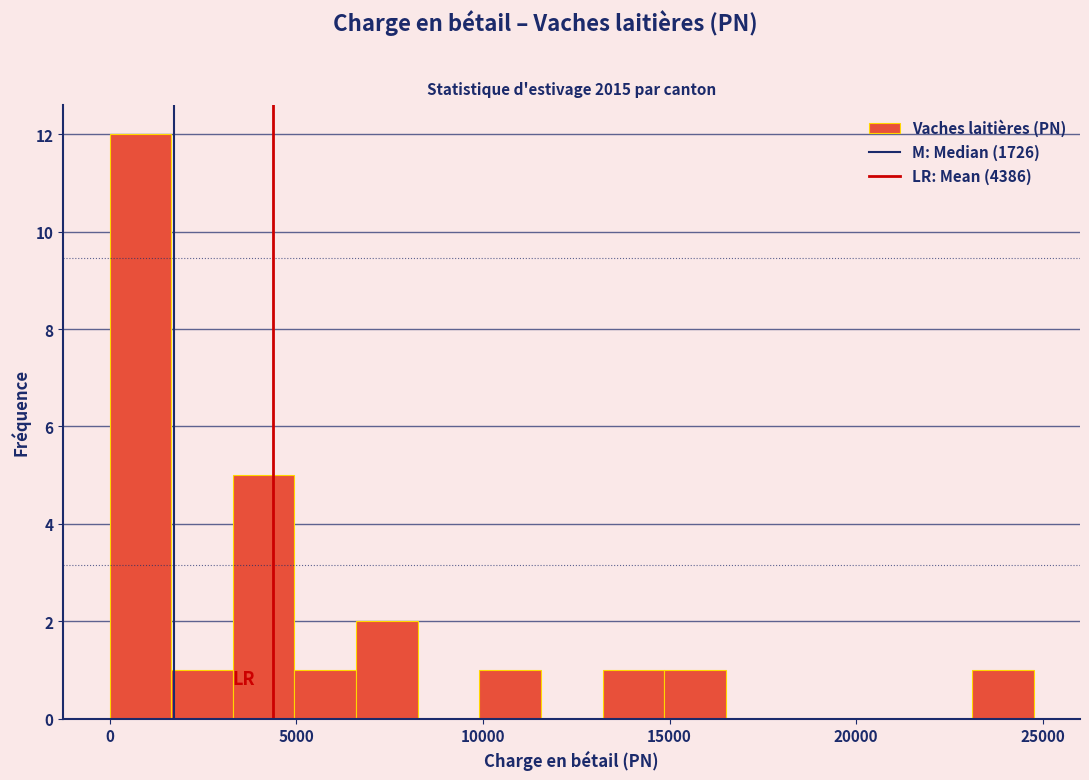

Read against the x-axis, roughly where is the centre of the tallest bar?

1000